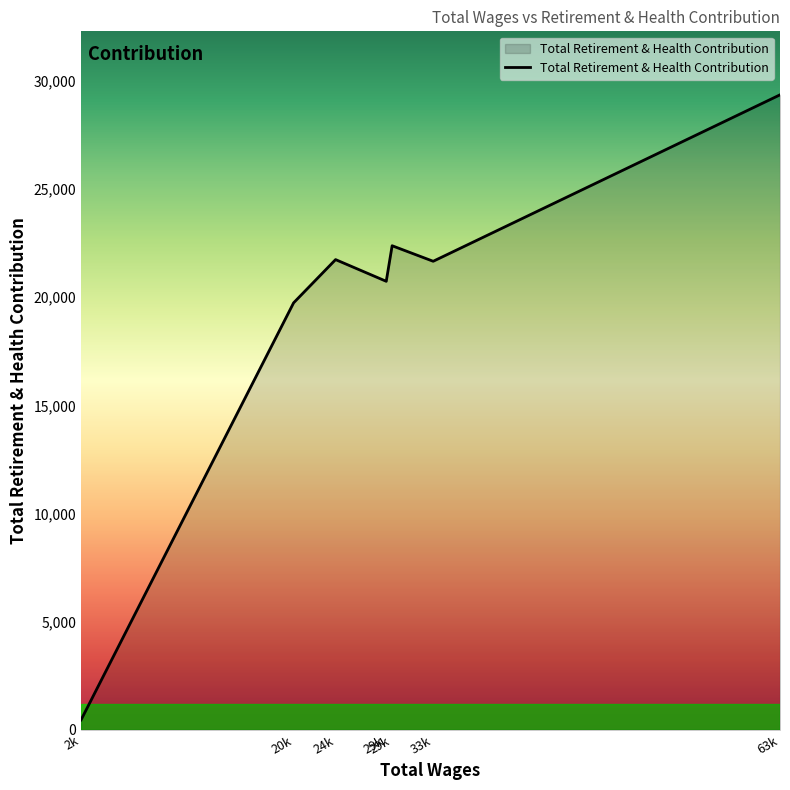

What is the minimum value shown in the chart?

461